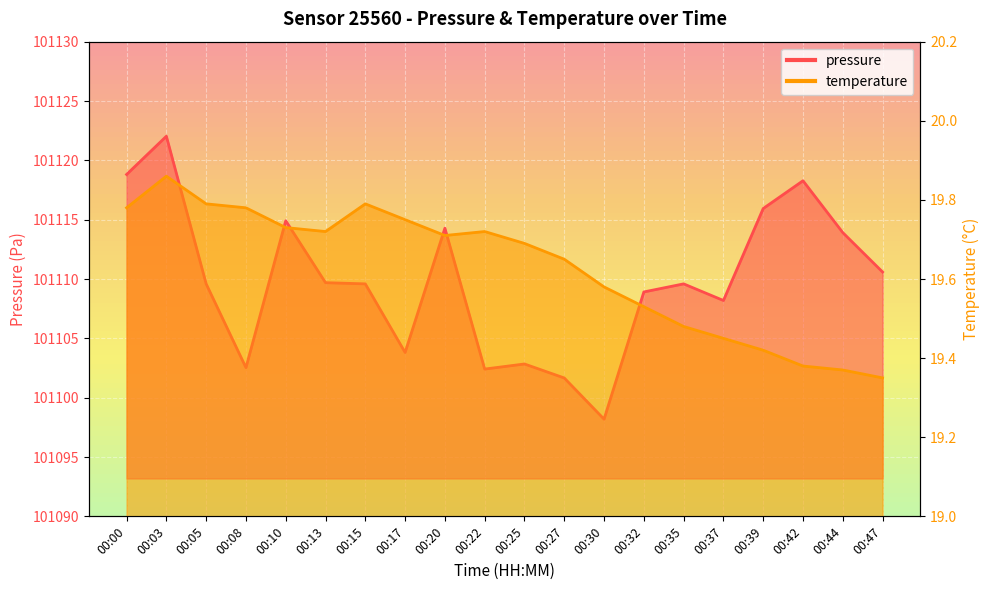

Rank the categories by temperature value from lowest to highest.

00:47, 00:44, 00:42, 00:39, 00:37, 00:35, 00:32, 00:30, 00:27, 00:25, 00:20, 00:13, 00:22, 00:10, 00:17, 00:00, 00:08, 00:05, 00:15, 00:03